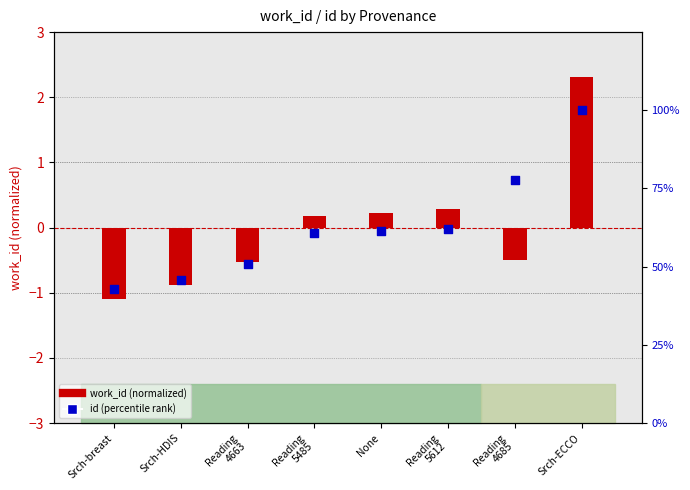

Is the value of id (percentile rank) at Srch-breast greater than the value of work_id (normalized) at Reading
4663?

Yes